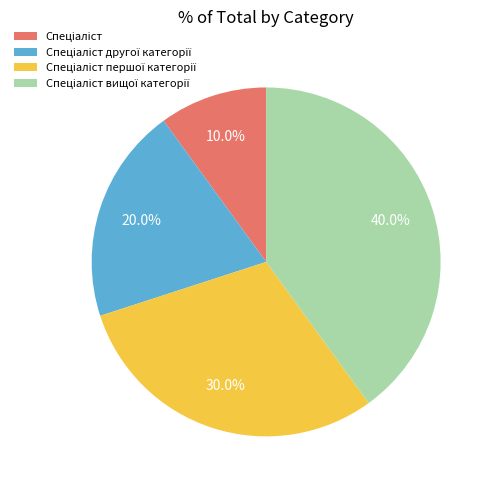

How many segments does this pie chart have?

4